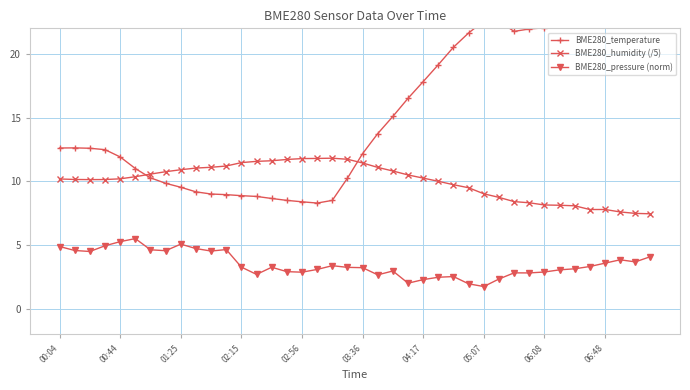

What are all the series names shown in the legend?

BME280_temperature, BME280_humidity (/5), BME280_pressure (norm)